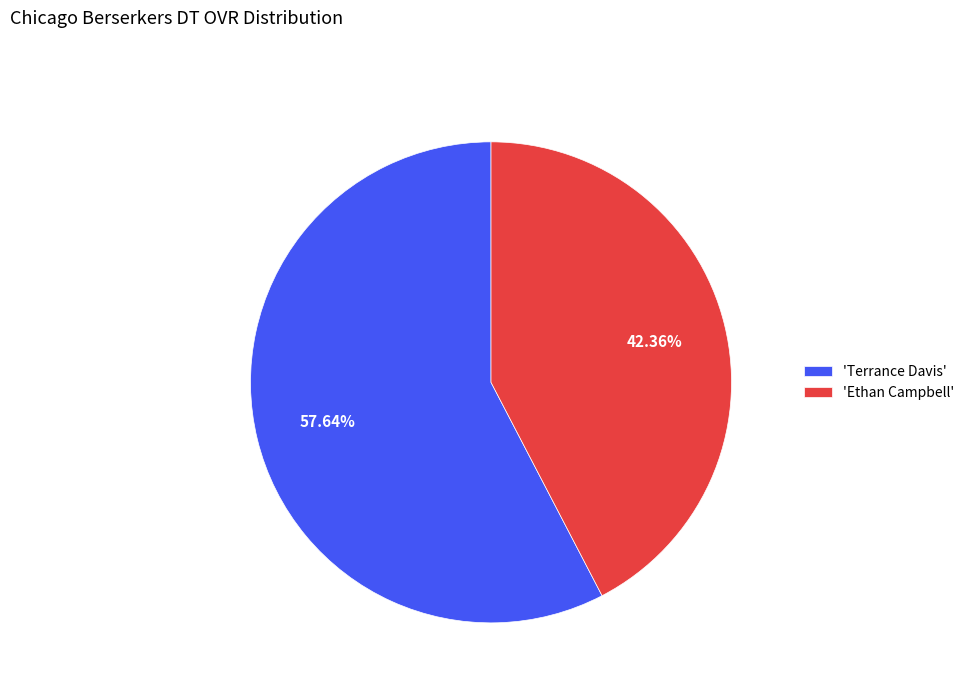

What is the majority slice?

'Terrance Davis'